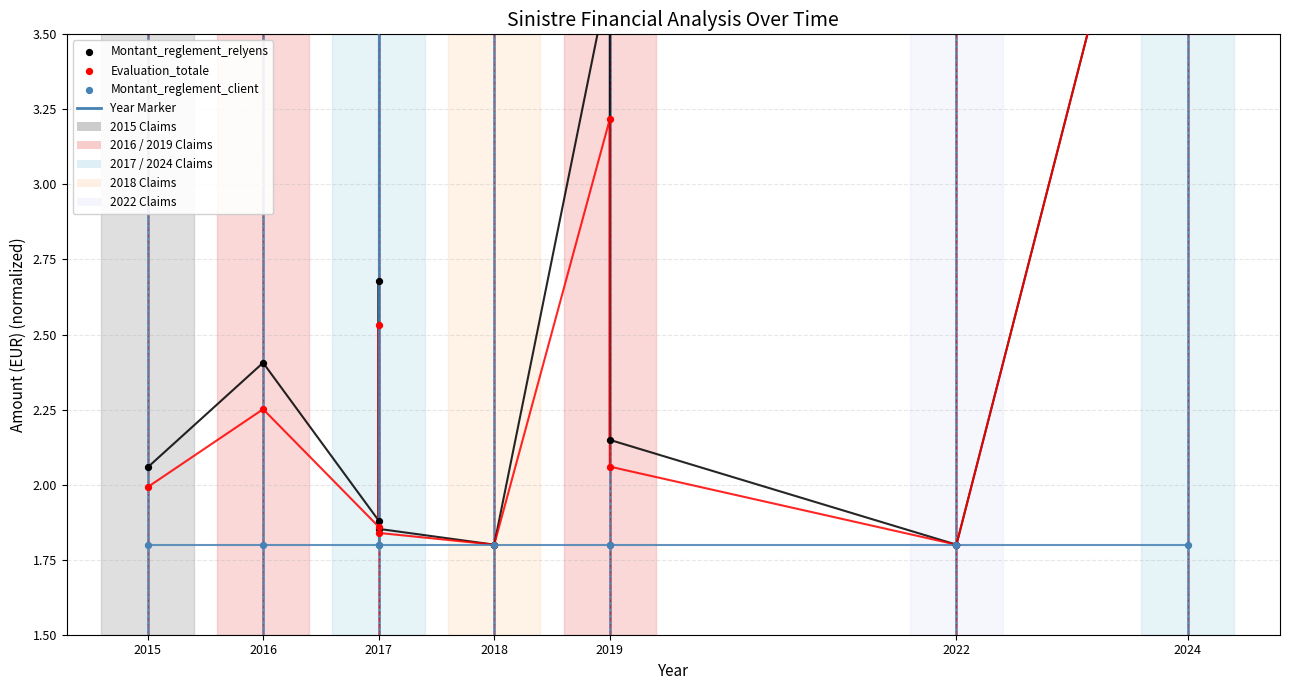

Which series has the widest spread of Y values?

Montant_reglement_relyens